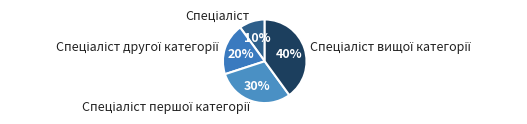

To the nearest percent, what is the average slice percentage?

25%